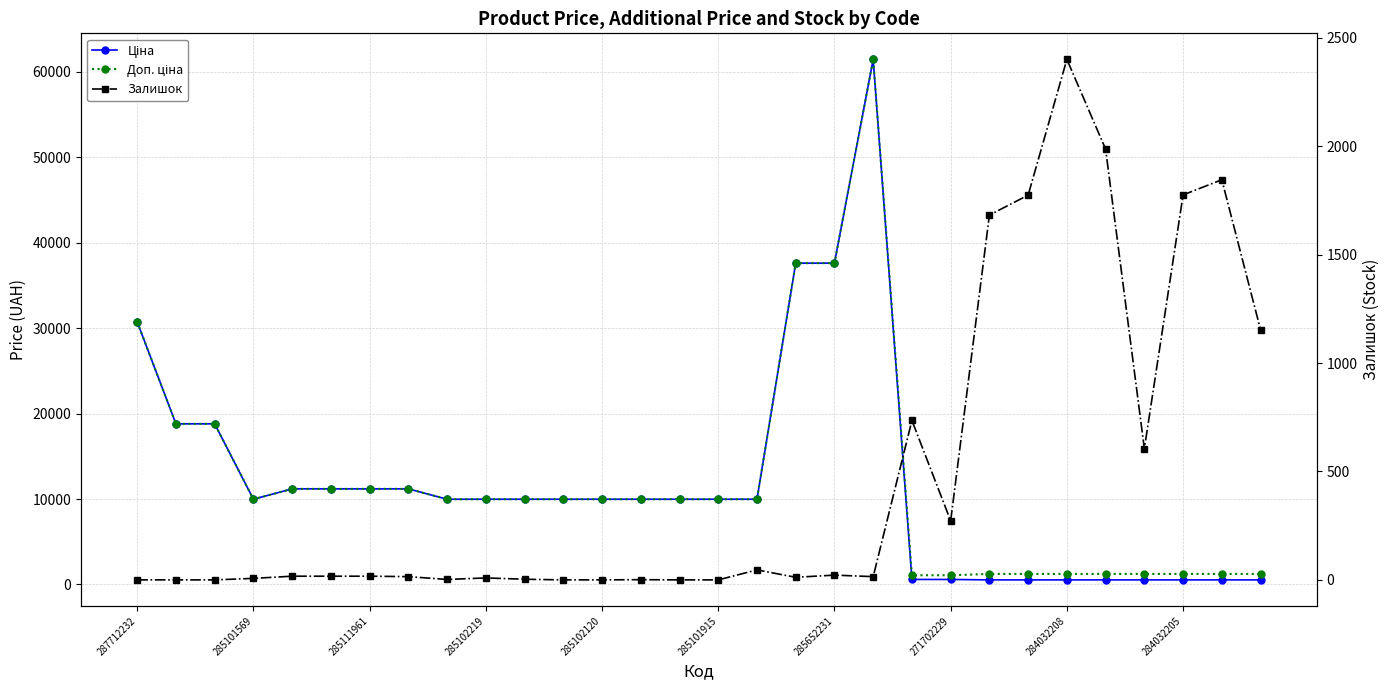

How many values in the Залишок series exceed 17?

12